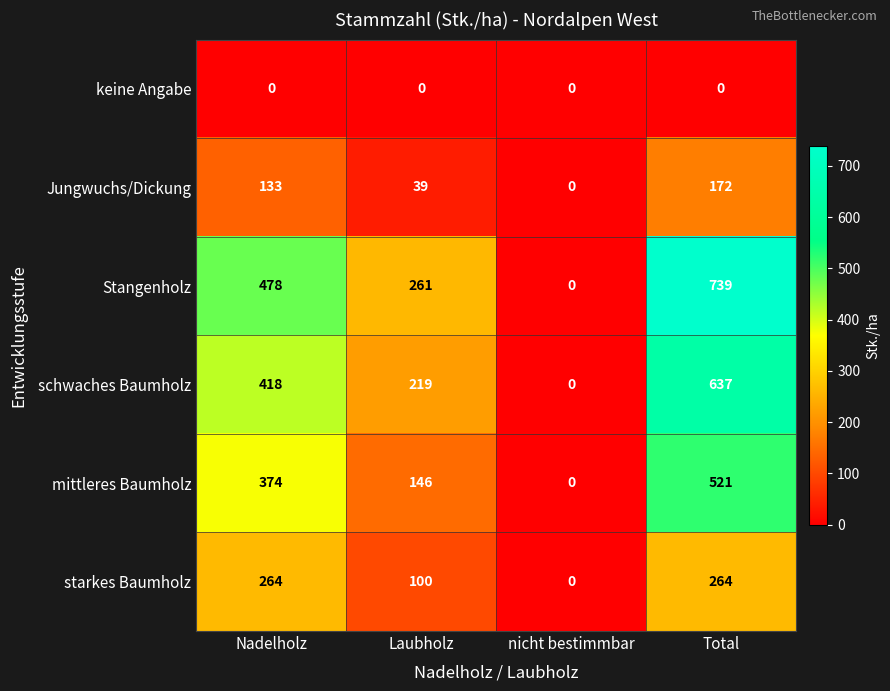

Count the number of categories in the chart.

4